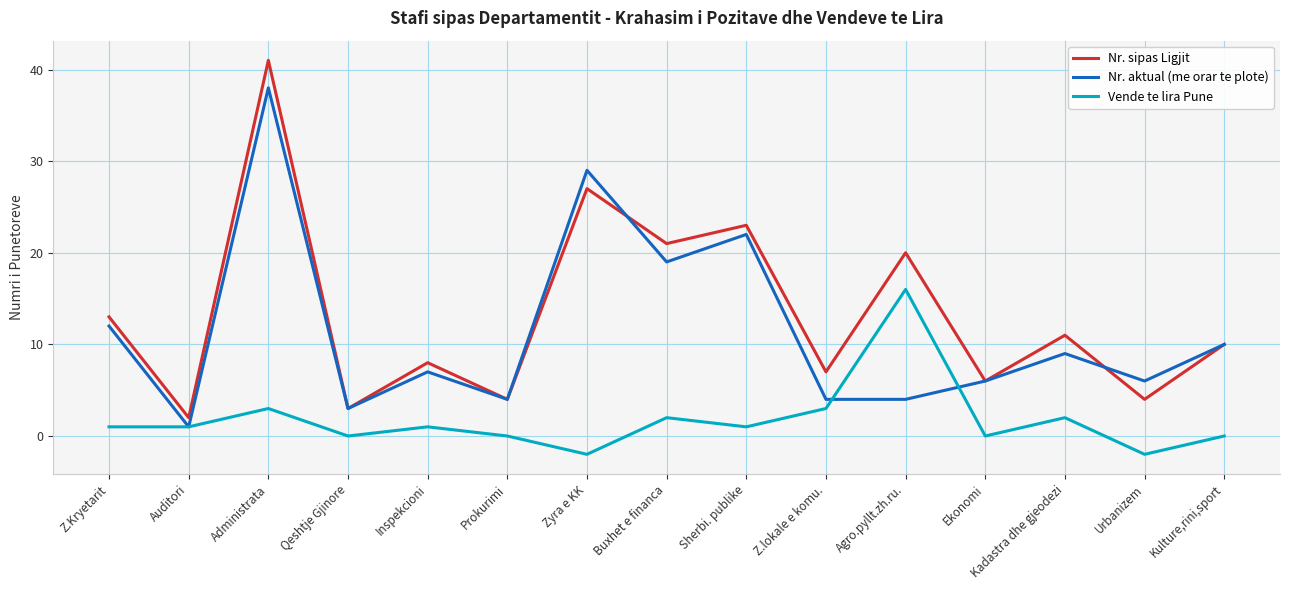

Which series has the largest range (max minus min)?

Nr. sipas Ligjit